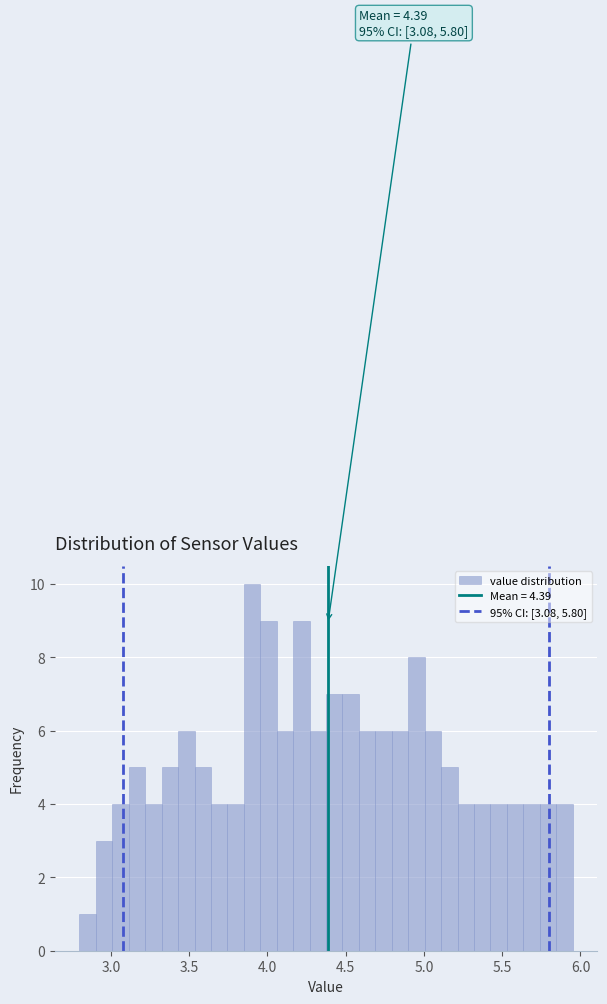

Around what value on the x-axis is the tallest bar? Give the approximate position of its centre, as read against the axis.

3.90